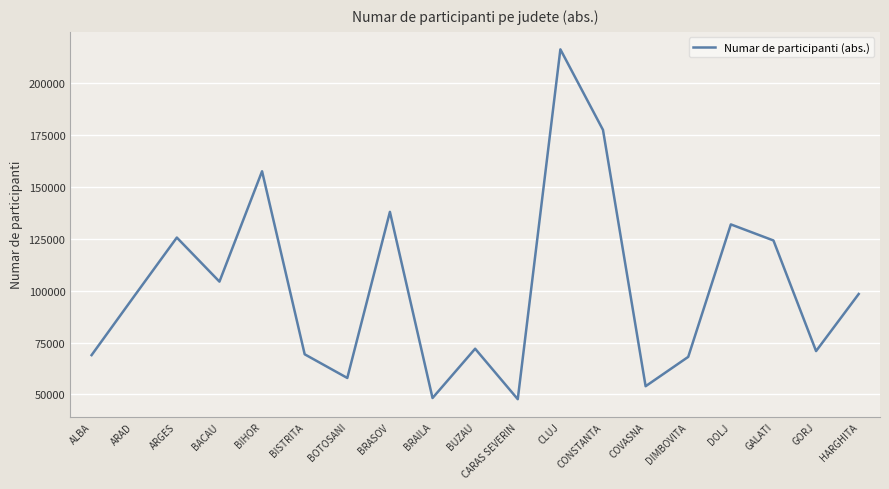

True or false: there are more than 0 points higher than both neighbors.

True